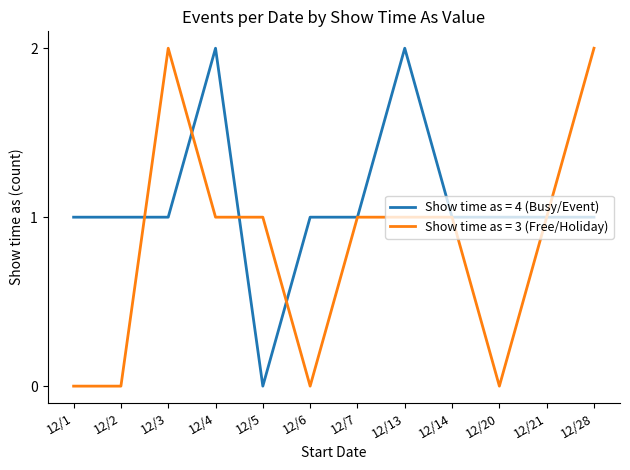

The value of Show time as = 3 (Free/Holiday) at 12/5 is 1. True or false?

True